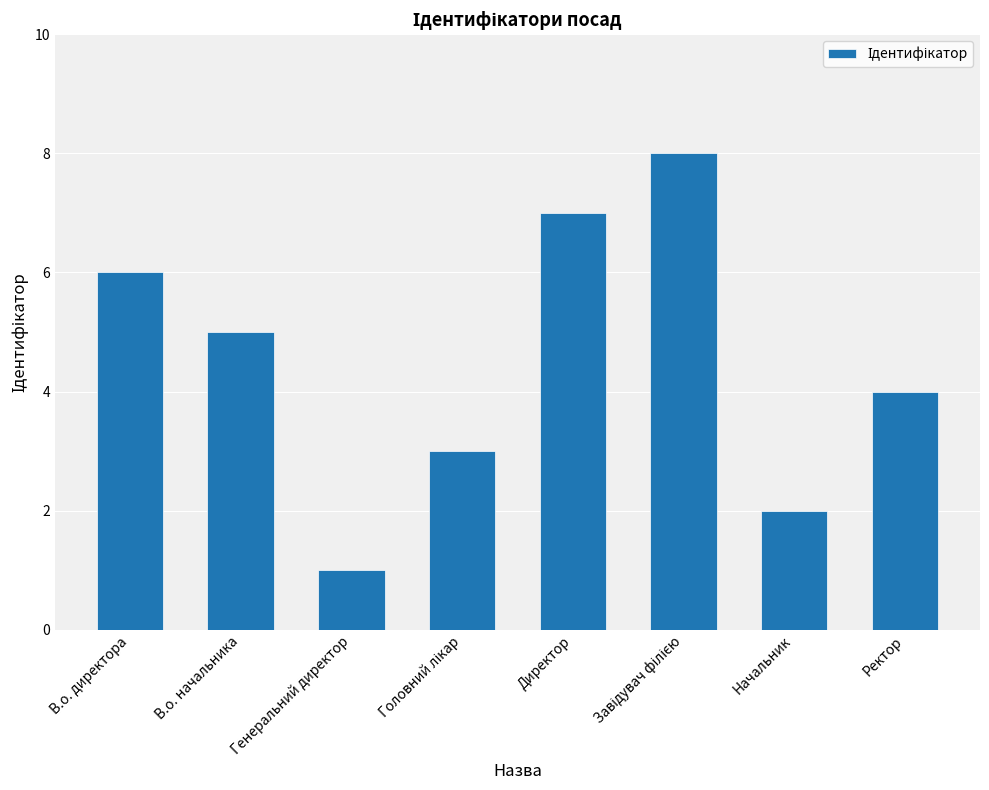

What position from the left is В.о. директора?

1